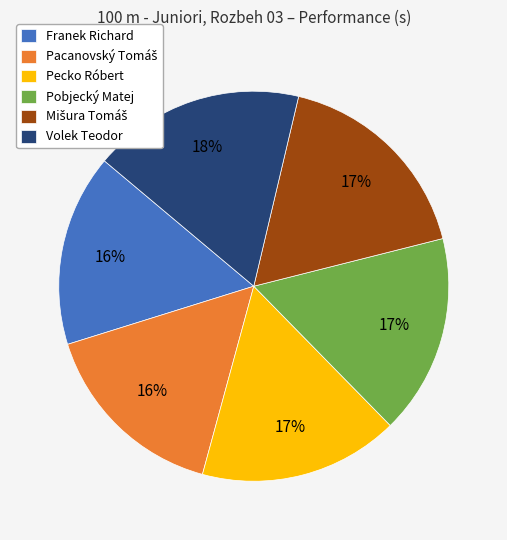

To the nearest percent, what percentage of the pie is Pobjecký Matej?

17%